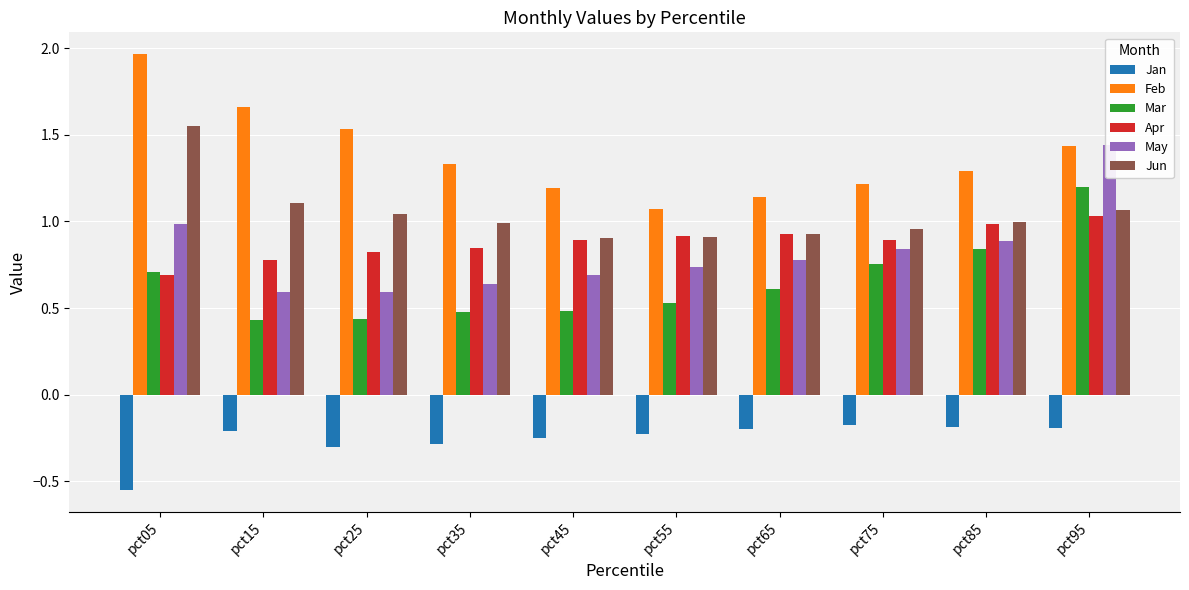

How many series are shown in this chart?

6